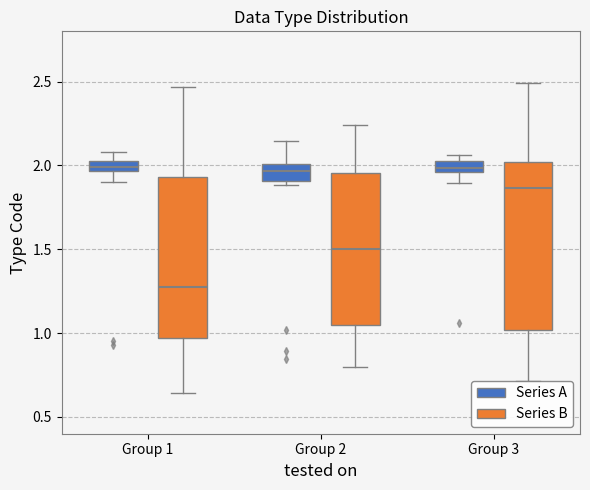

Where does the upper whisker of the box for Group 2 (Series A) end on the y-axis? The values are not printed on the chart, so give them approximately, as read against the axis.

2.15